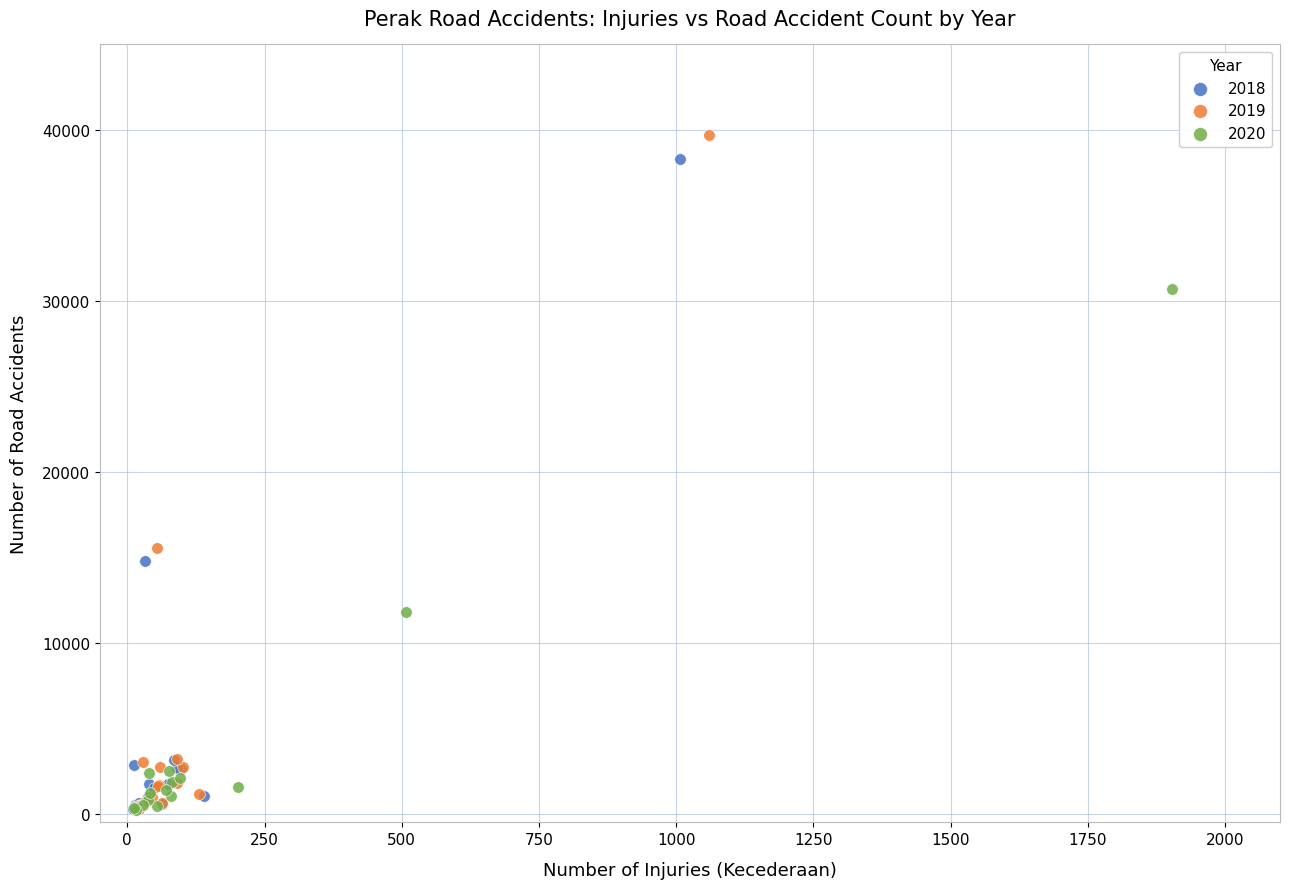

Which series has the widest spread of Y values?

2019